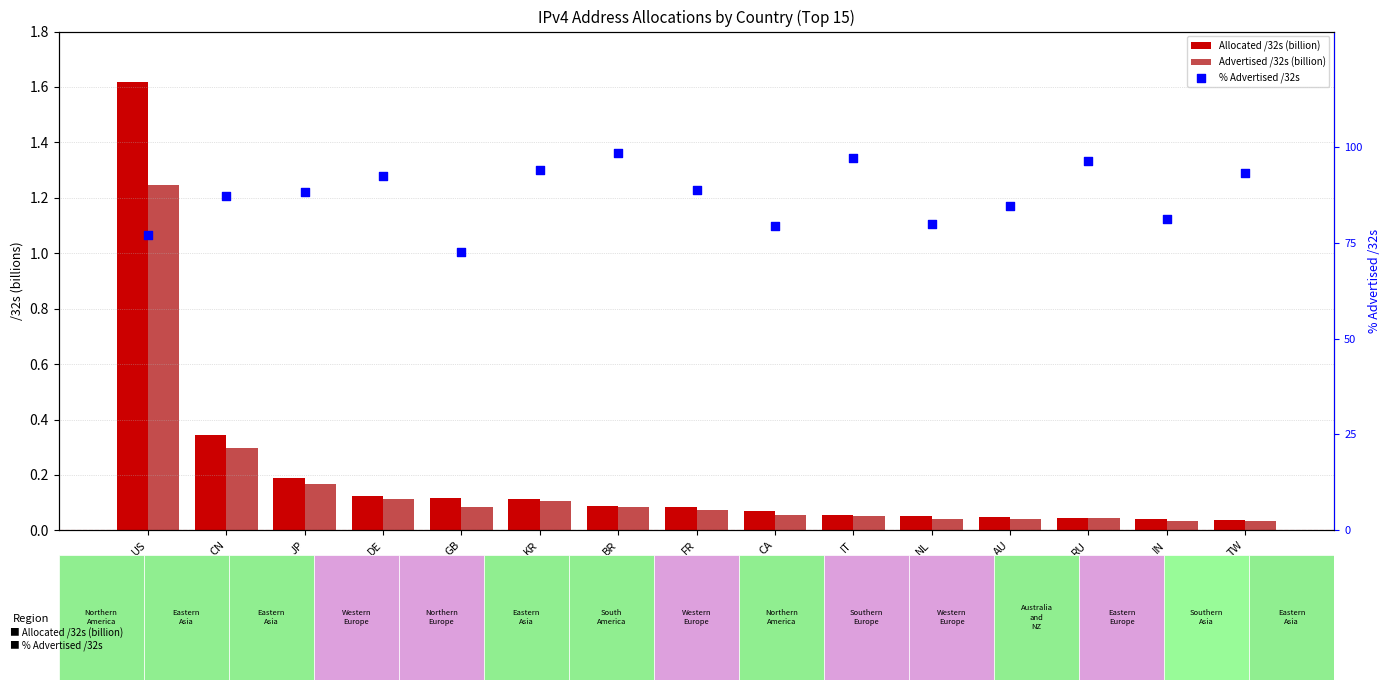

At how many categories does at least one series exceed 70?

15